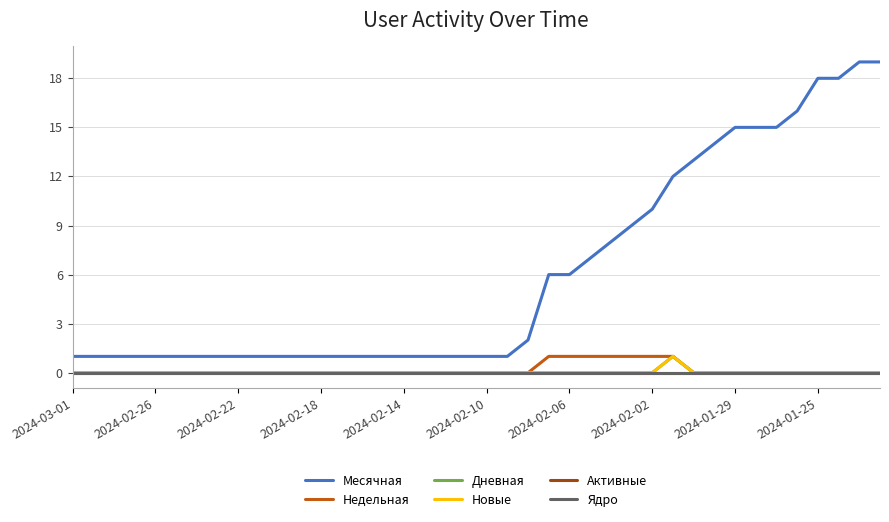

Is this an area chart (filled region under the line)?

No